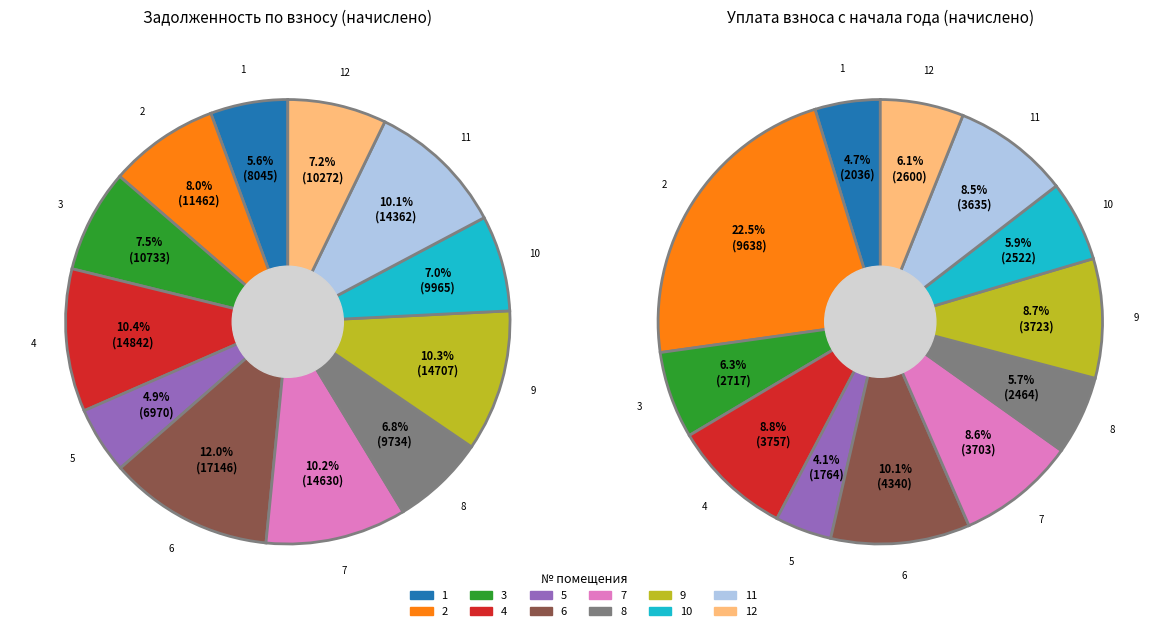

The 11 slice represents 10% of the pie. True or false?

True